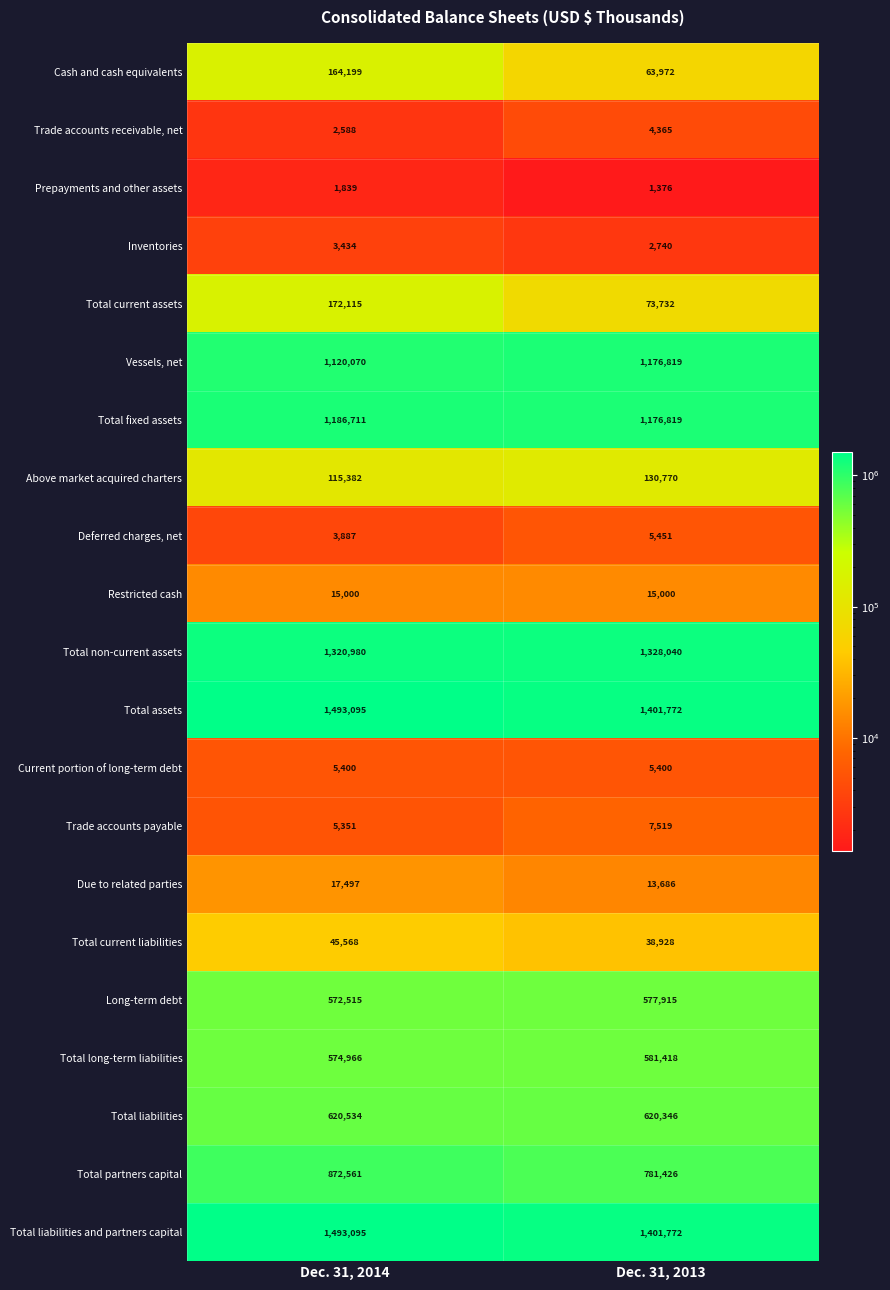

Read the Restricted cash value at Dec. 31, 2013.

15000